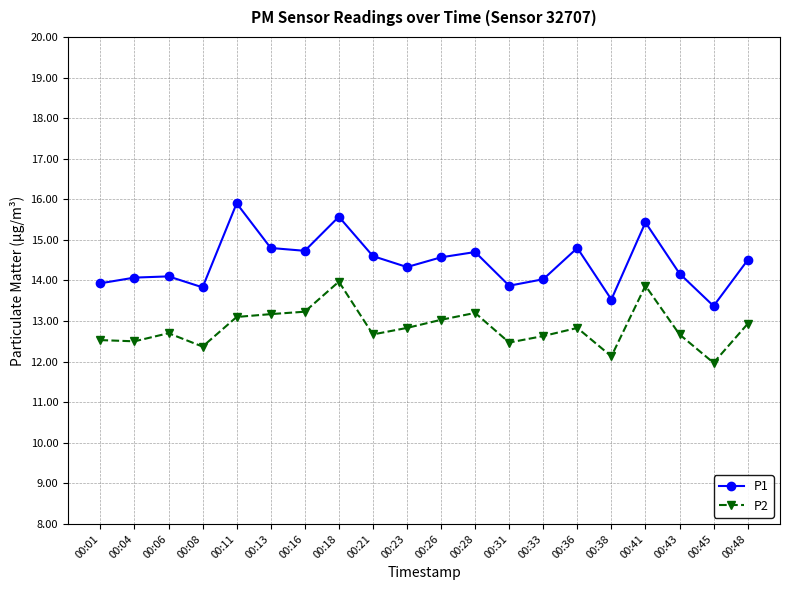

Does the chart have visible grid lines?

Yes